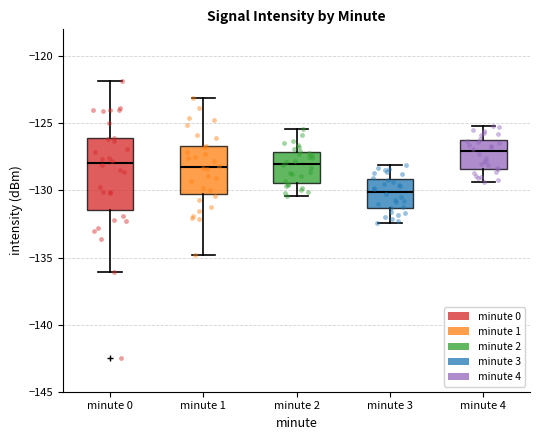

Which box has the highest median line?

minute 4